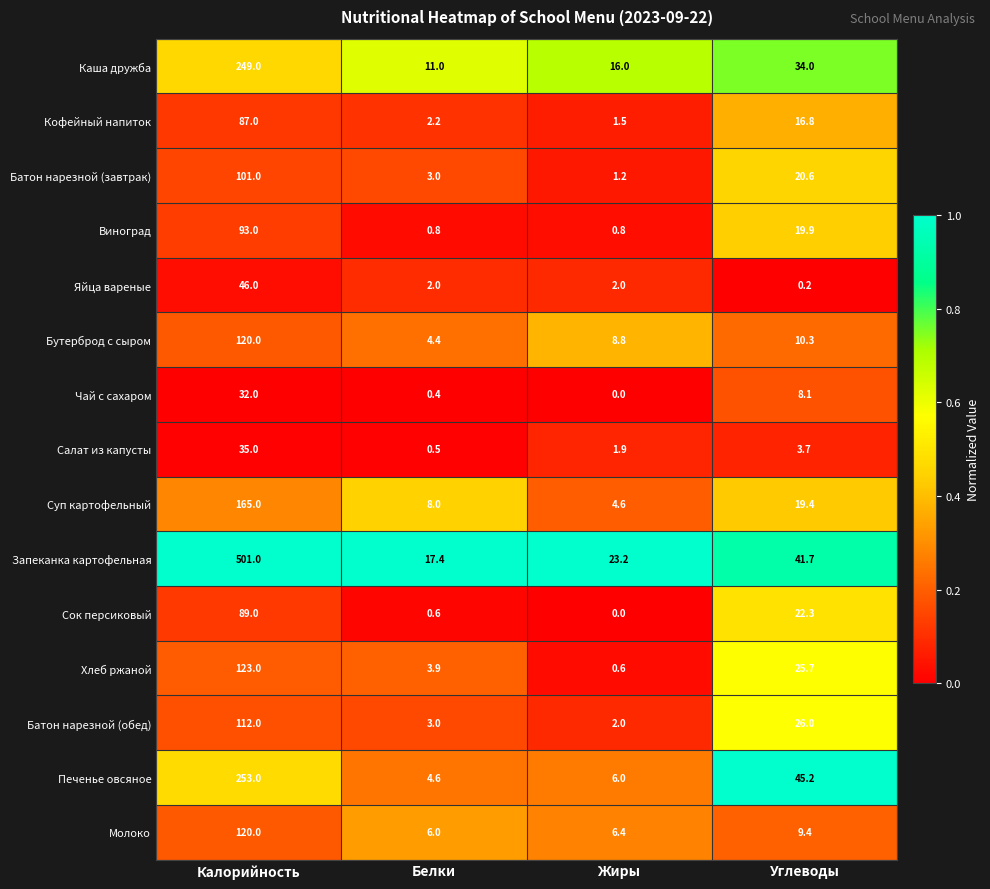

What is the maximum value shown in the chart?

501.0